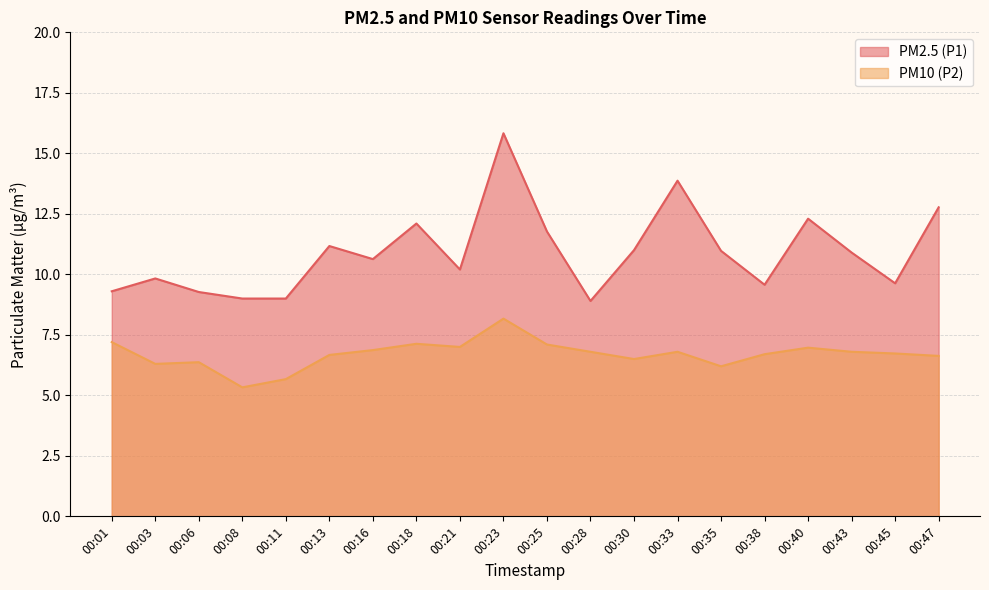

At which category does PM10 (P2) reach its first local valley?

00:03